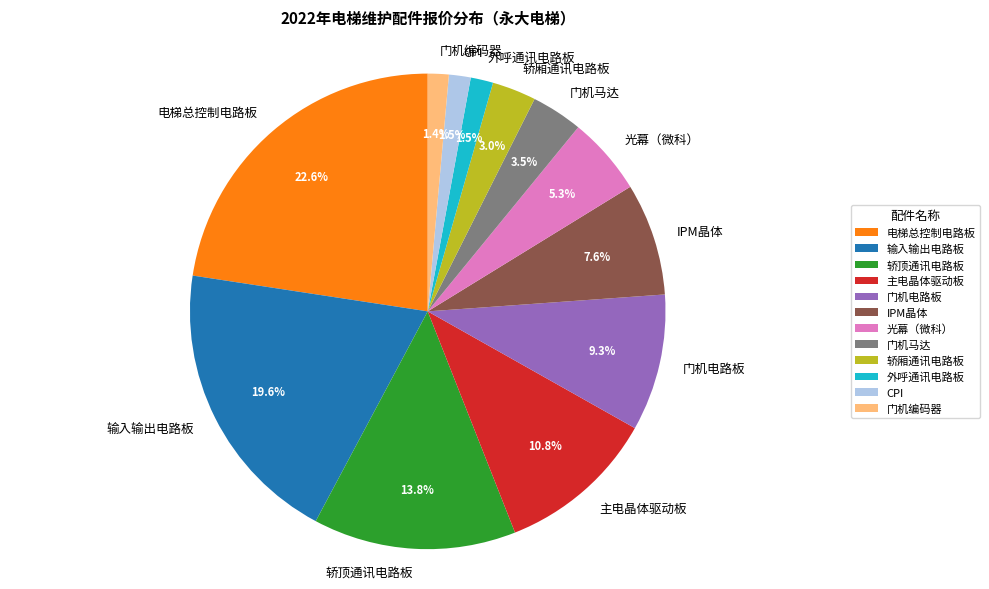

How many slices are in this pie chart?

12